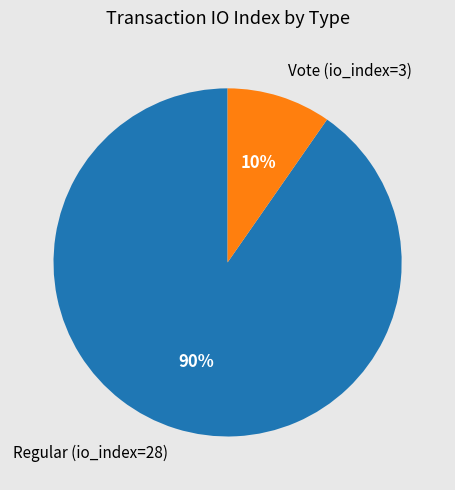

To the nearest percent, what is the average slice percentage?

50%